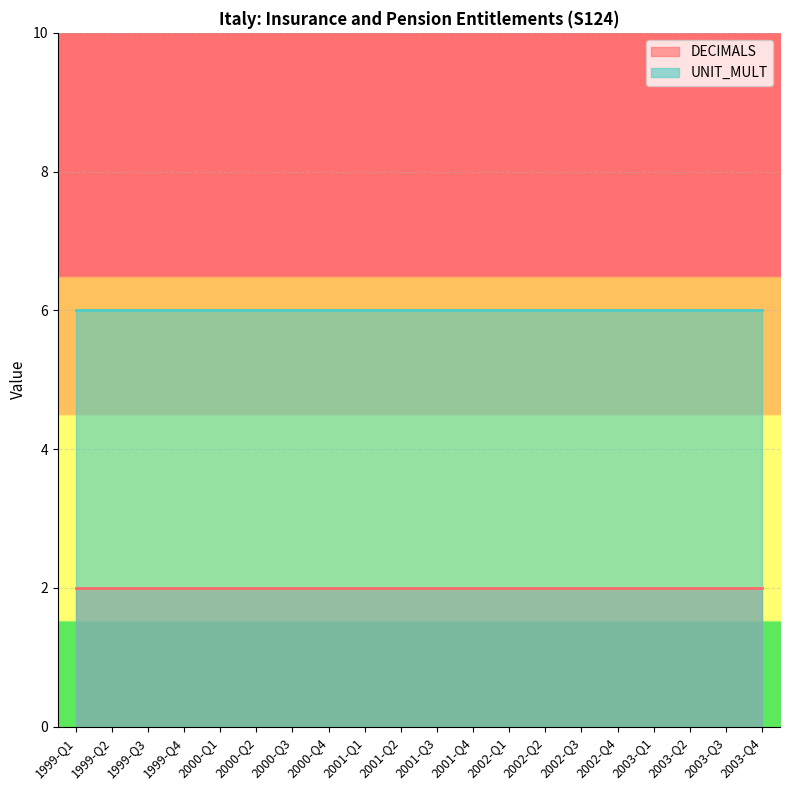

Which series has the widest spread of values?

DECIMALS